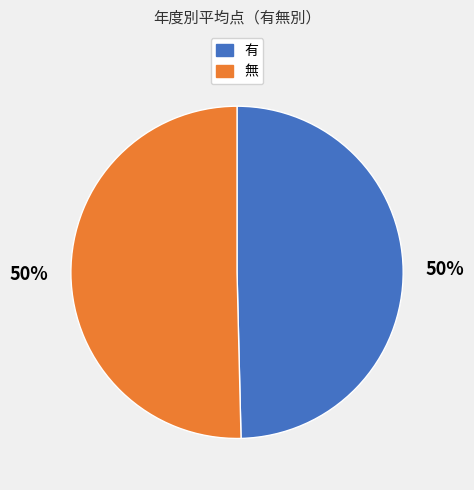

To the nearest percent, what is the average slice percentage?

50%